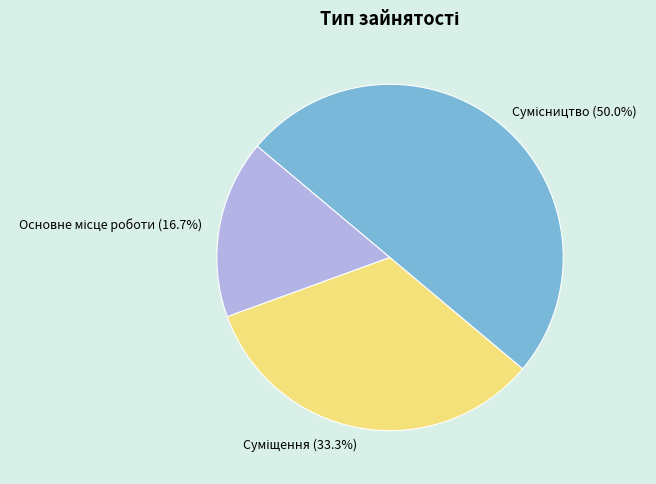

To the nearest percent, what portion does Суміщення represent?

33%